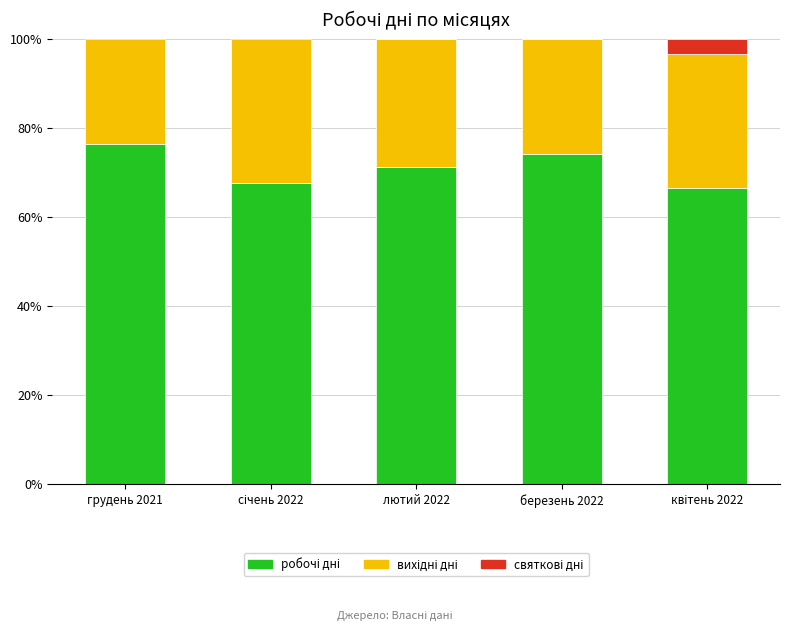

Is it true that вихідні дні equals 30.0 at квітень 2022?

True